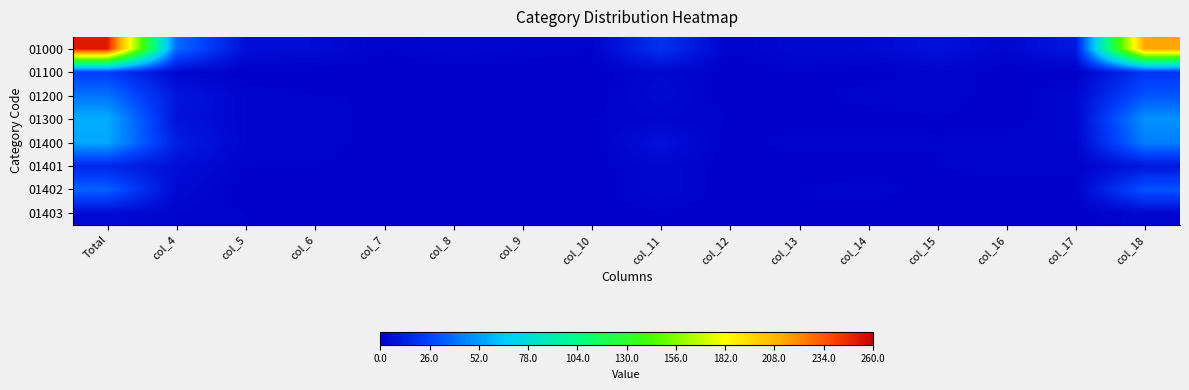

Reading left to right, transcribe all the data shown in this chart.

01000: Total=252	col_4=38	col_5=6	col_6=5	col_7=1	col_8=3	col_9=2	col_10=1	col_11=19	col_12=1	col_13=4	col_14=4	col_15=7	col_16=3	col_17=10	col_18=214
01100: Total=24	col_4=3	col_5=0	col_6=0	col_7=0	col_8=0	col_9=0	col_10=0	col_11=3	col_12=0	col_13=1	col_14=0	col_15=2	col_16=0	col_17=0	col_18=21
01200: Total=40	col_4=9	col_5=2	col_6=1	col_7=1	col_8=0	col_9=0	col_10=0	col_11=4	col_12=0	col_13=0	col_14=2	col_15=2	col_16=0	col_17=3	col_18=31
01300: Total=57	col_4=8	col_5=2	col_6=2	col_7=0	col_8=1	col_9=0	col_10=1	col_11=2	col_12=1	col_13=0	col_14=0	col_15=1	col_16=0	col_17=3	col_18=49
01400: Total=55	col_4=12	col_5=2	col_6=2	col_7=0	col_8=1	col_9=1	col_10=0	col_11=7	col_12=0	col_13=2	col_14=2	col_15=1	col_16=2	col_17=2	col_18=43
01401: Total=15	col_4=6	col_5=1	col_6=1	col_7=0	col_8=1	col_9=1	col_10=0	col_11=3	col_12=0	col_13=0	col_14=0	col_15=1	col_16=2	col_17=1	col_18=9
01402: Total=35	col_4=4	col_5=0	col_6=0	col_7=0	col_8=0	col_9=0	col_10=0	col_11=3	col_12=0	col_13=1	col_14=2	col_15=0	col_16=0	col_17=1	col_18=31
01403: Total=5	col_4=2	col_5=1	col_6=1	col_7=0	col_8=0	col_9=0	col_10=0	col_11=1	col_12=0	col_13=1	col_14=0	col_15=0	col_16=0	col_17=0	col_18=3